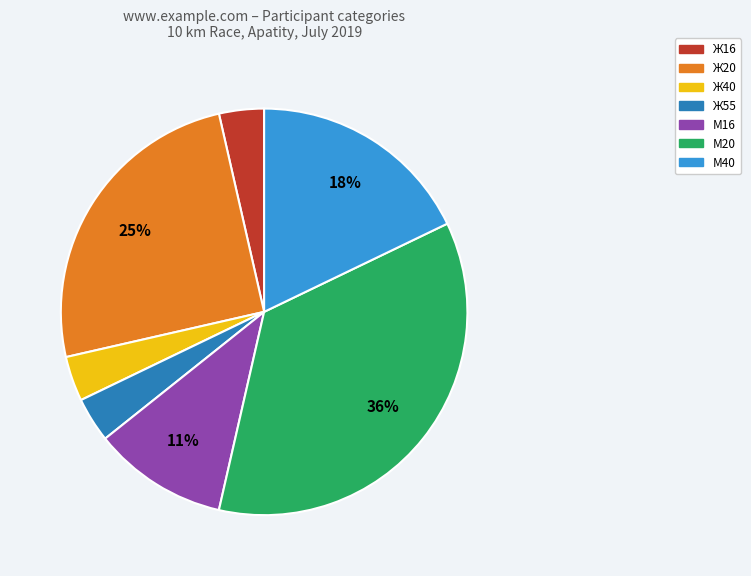

What is the largest slice in the pie chart?

М20